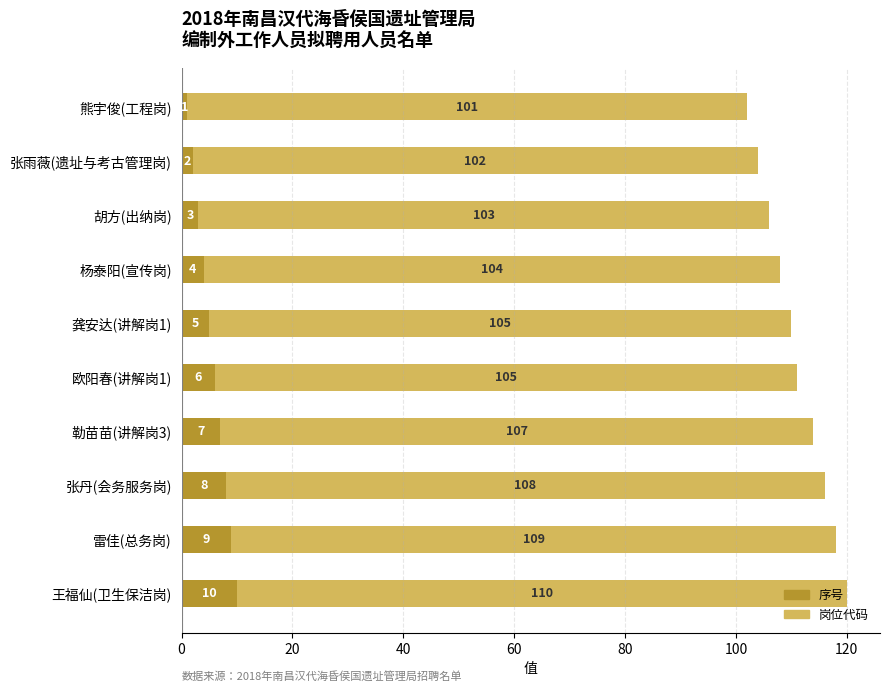

What is the maximum value for 序号?

10